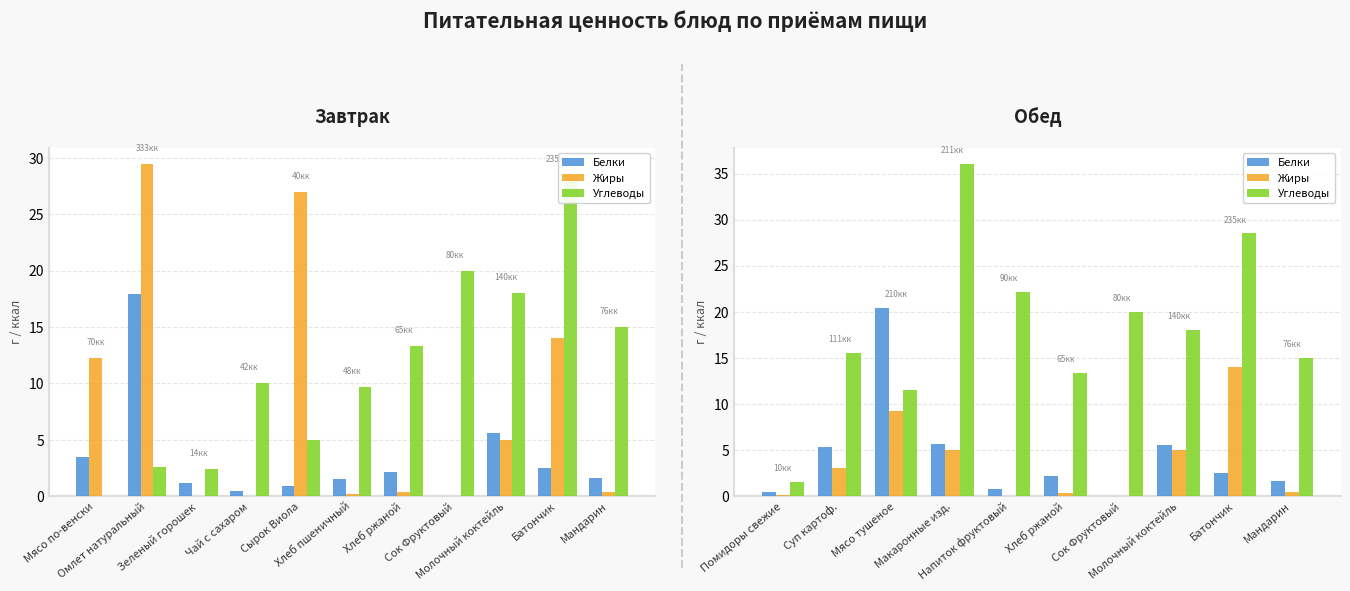

What is the difference between the maximum and second lowest values in the Жиры series?

14.0